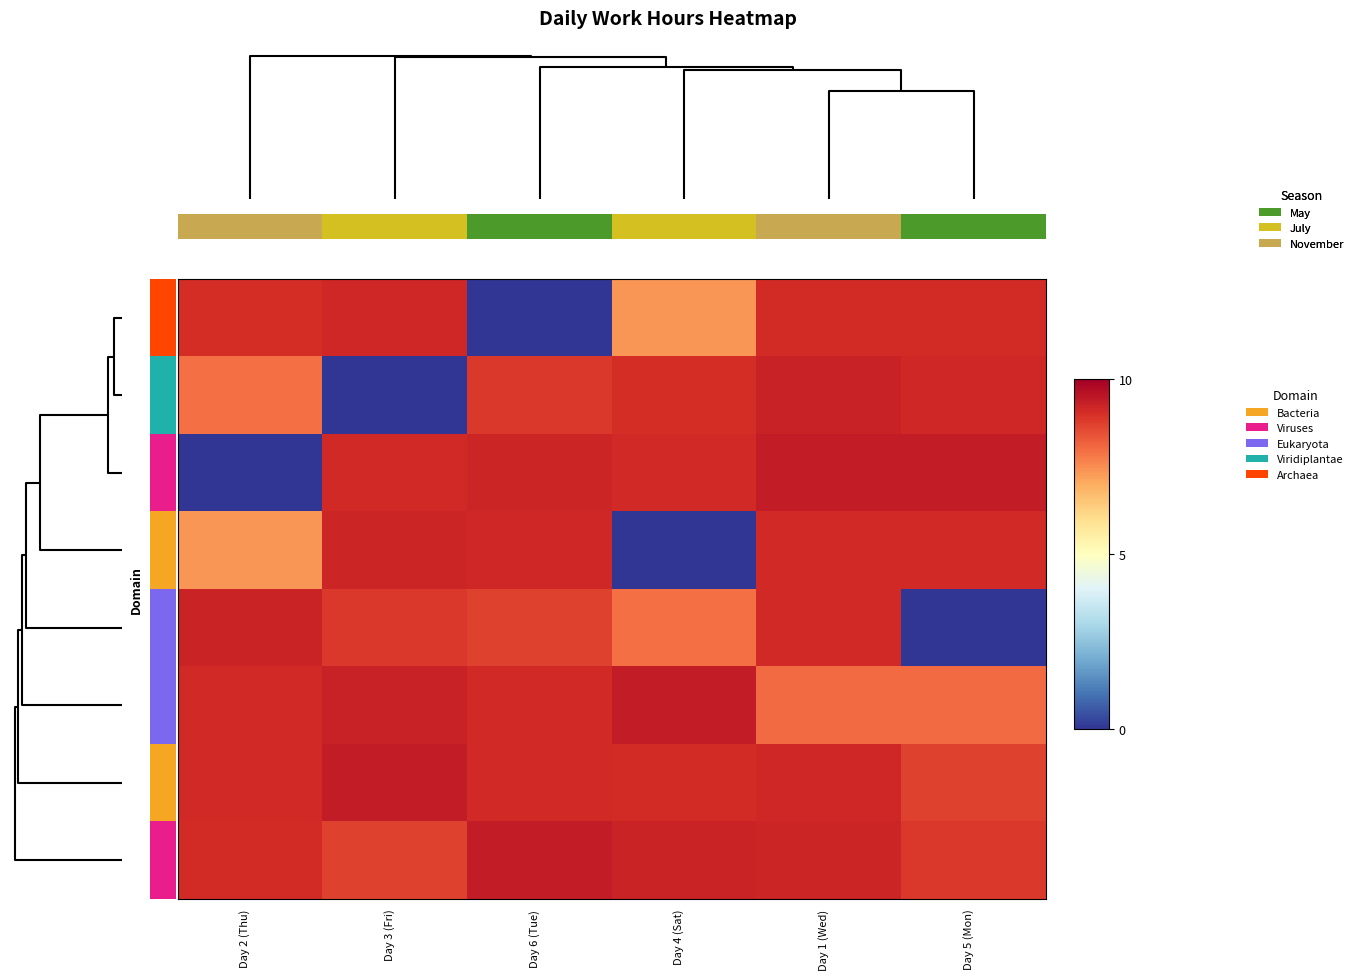

At Day 5 (Mon), list the series in order from largest to smallest.

2, 1, 3, 0, 7, 6, 5, 4